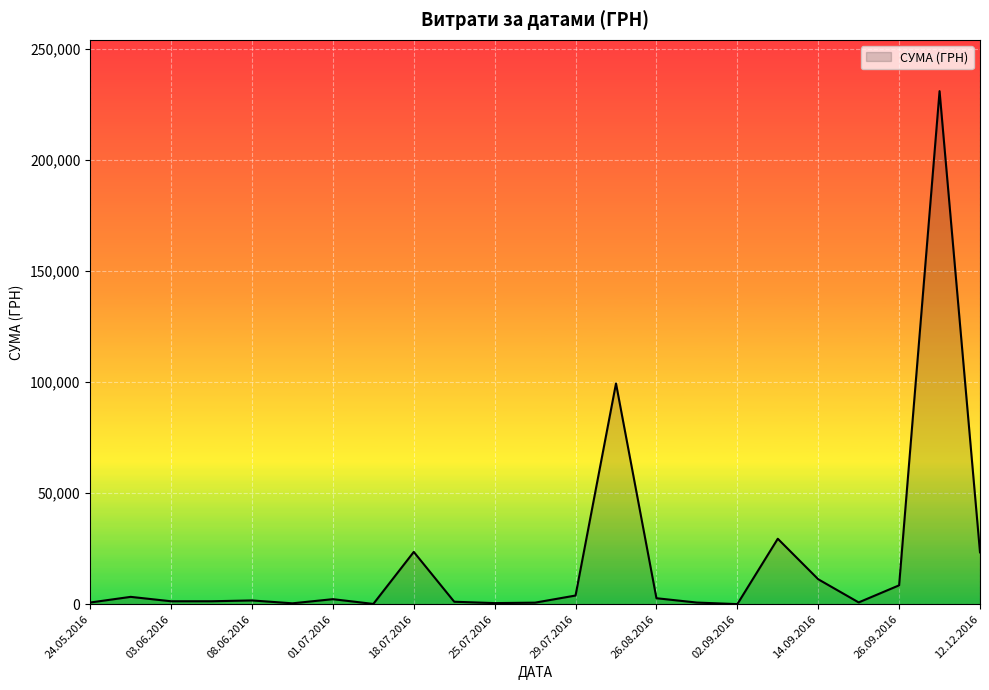

What is the maximum value shown in the chart?

230842.2